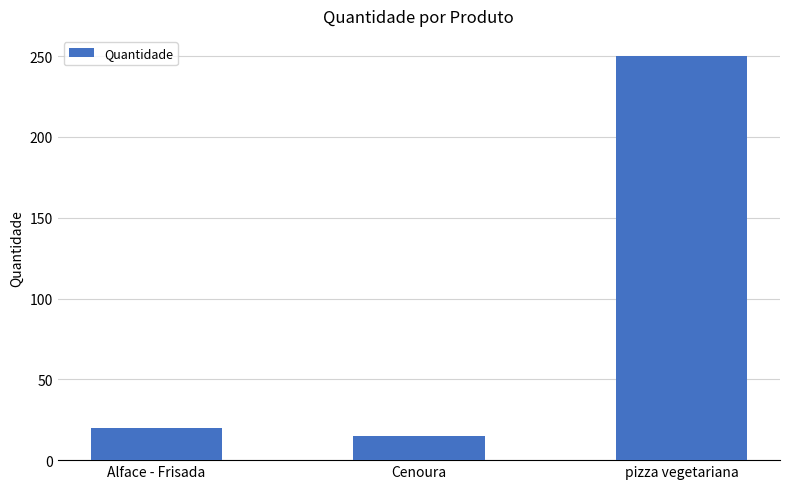

What is the change in value from Cenoura to pizza vegetariana?

+235